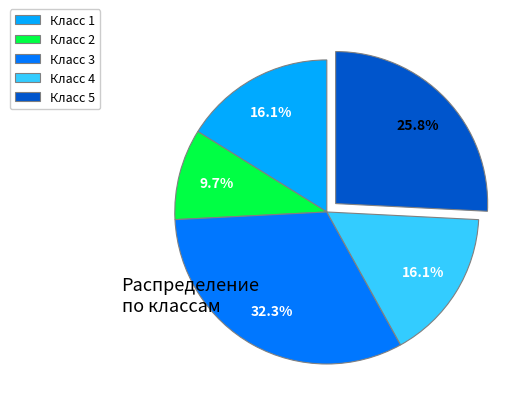

Does any single category account for the majority?

No